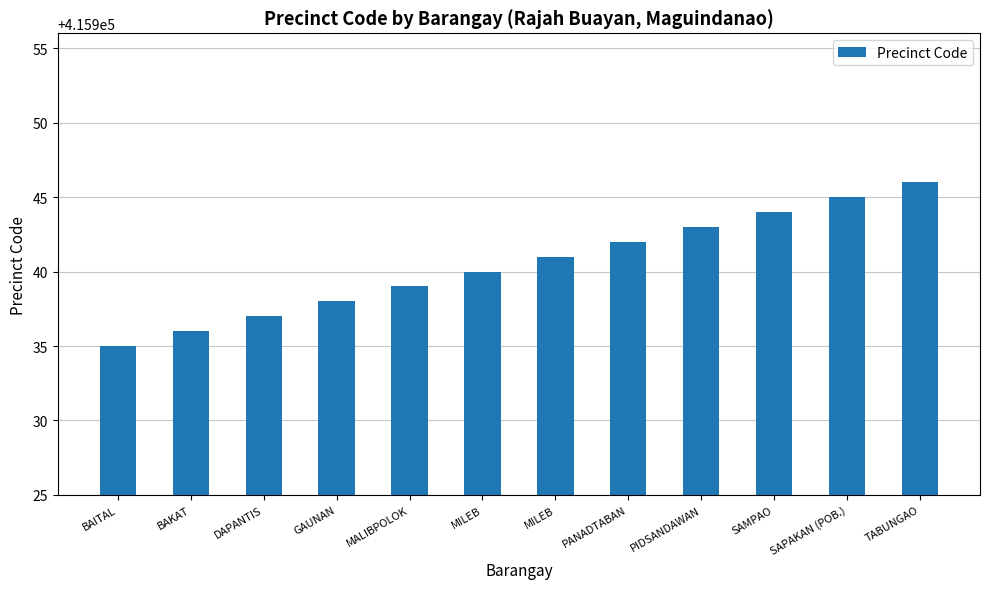

Are the bars horizontal?

No